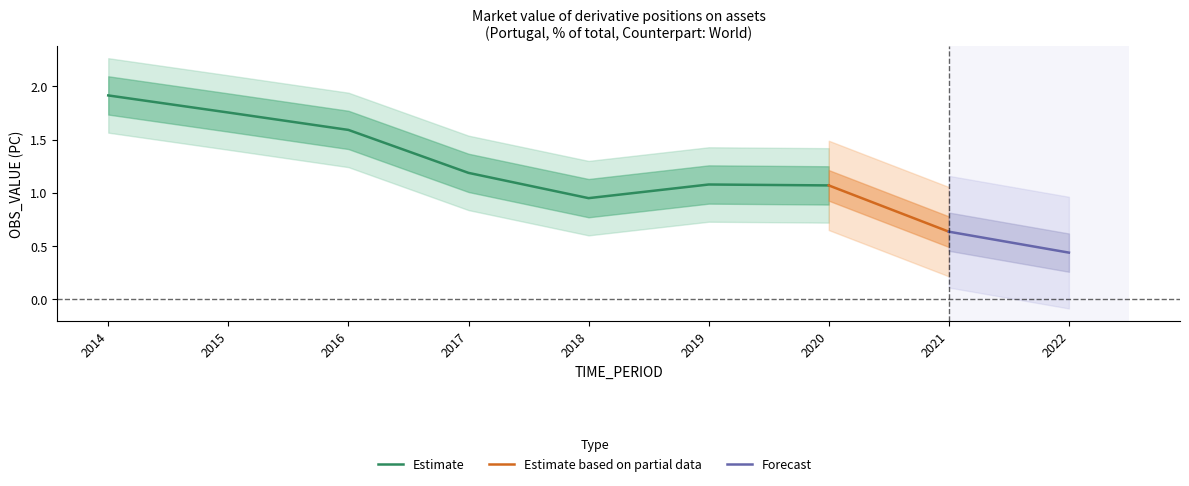

Reading left to right, what are all the values shown in this chart?

2014=1.9	2015=1.8	2016=1.6	2017=1.2	2018=0.9	2019=1.1	2020=1.1	2021=0.6	2022=0.4